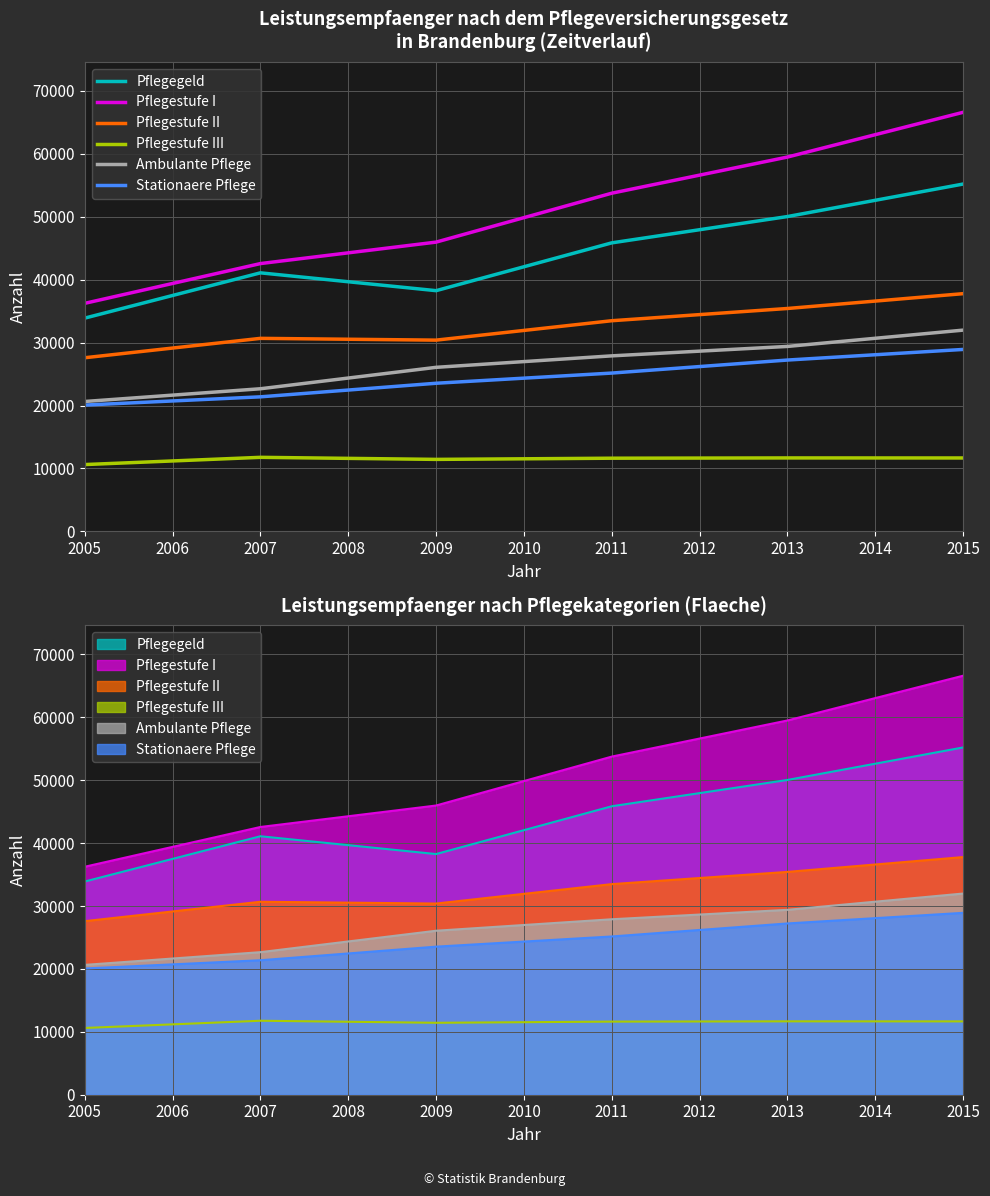

Which series has the largest total across all categories?

Pflegestufe I